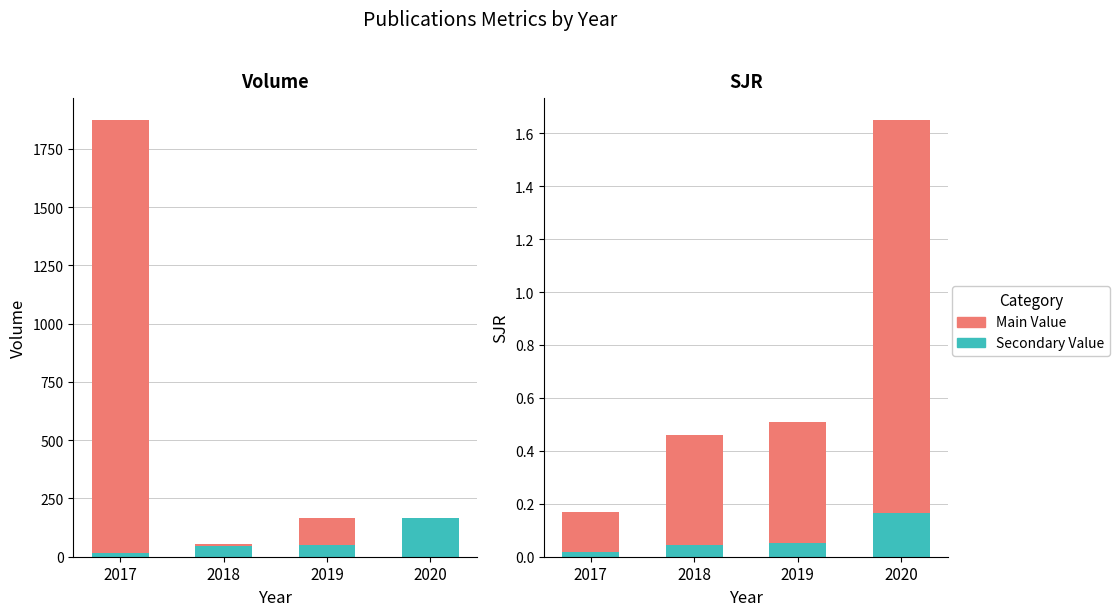

At which category is the sum across all series the highest?

2017